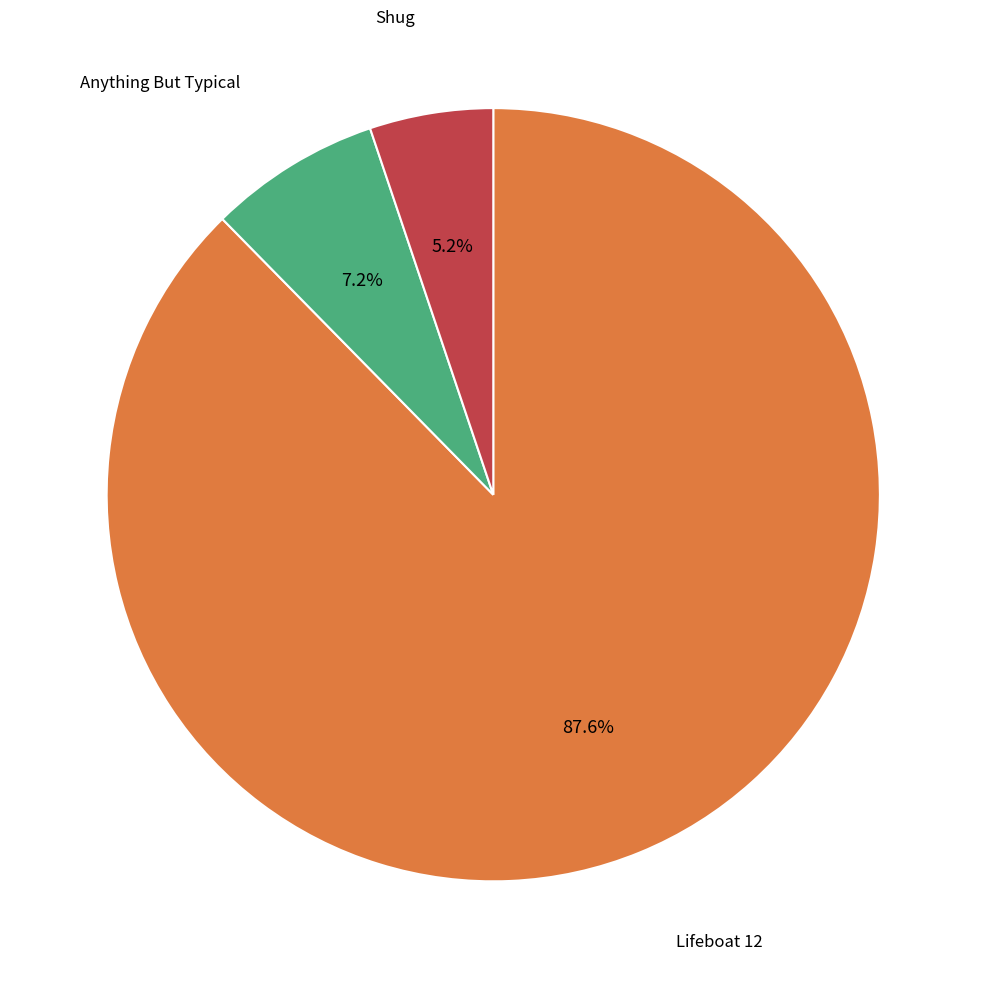

Does any single category account for the majority?

Yes